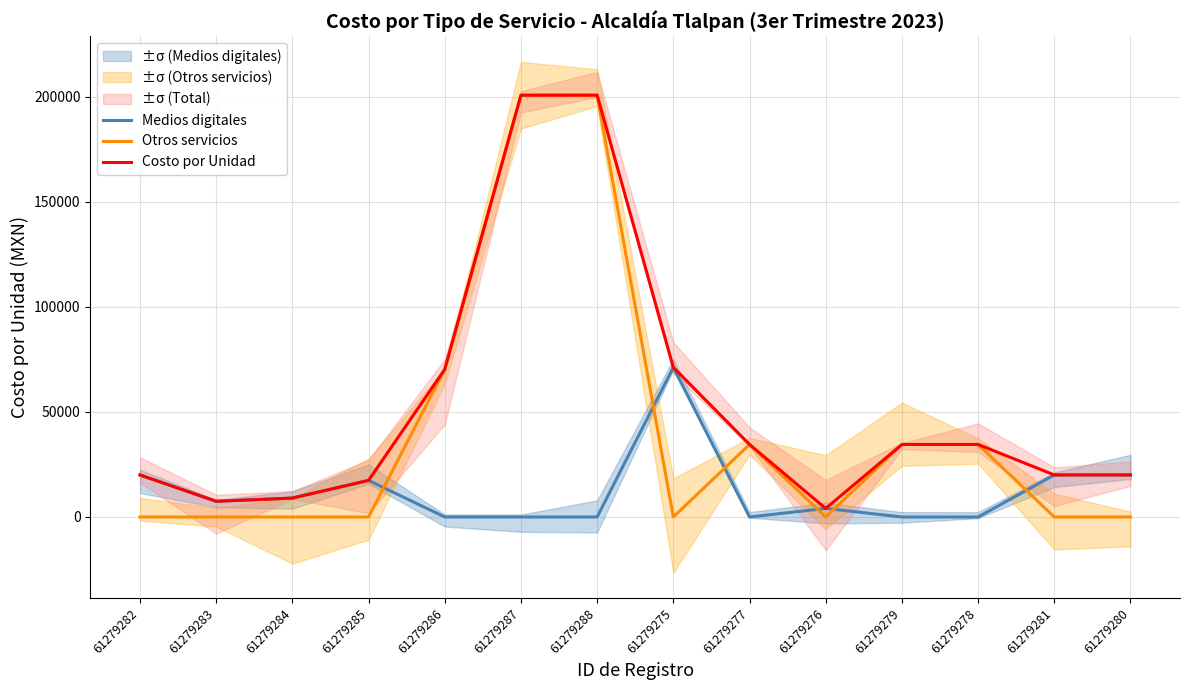

Which series has the widest spread of values?

Otros servicios